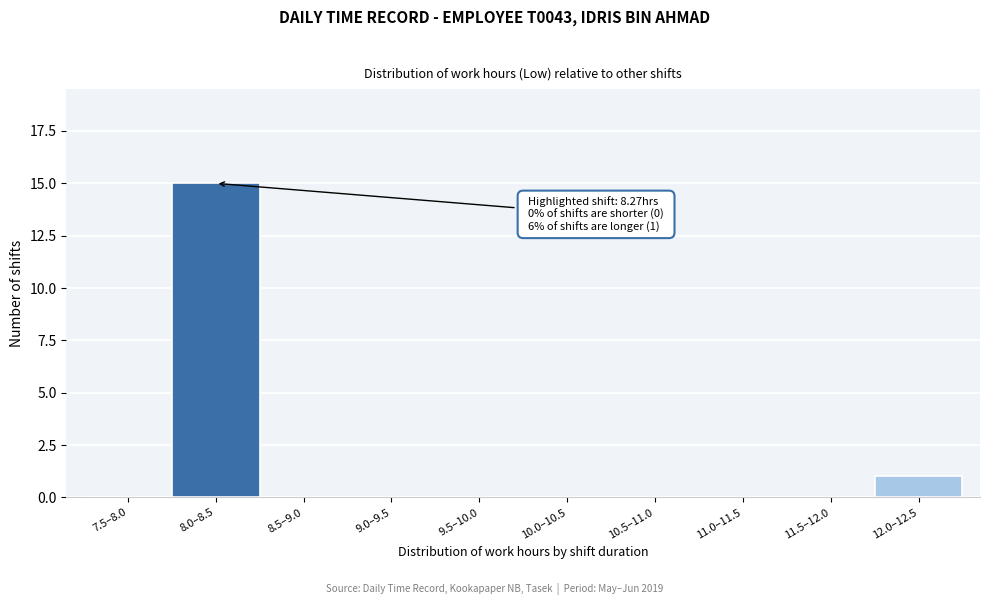

Reading right to left, transcribe all the data shown in this chart.

12.0–12.5=1	11.5–12.0=0	11.0–11.5=0	10.5–11.0=0	10.0–10.5=0	9.5–10.0=0	9.0–9.5=0	8.5–9.0=0	8.0–8.5=15	7.5–8.0=0